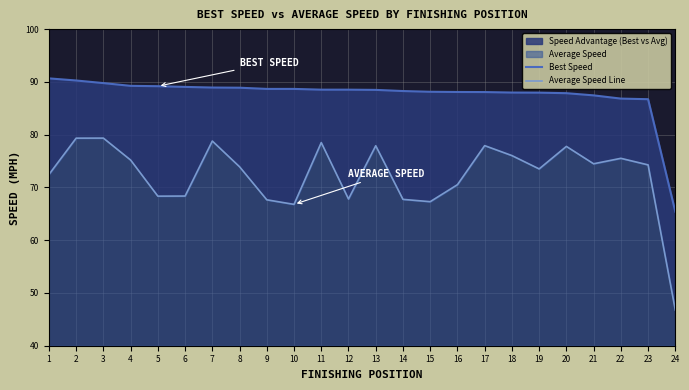

Rank the categories by Average Speed Line value from lowest to highest.

24, 10, 15, 9, 14, 12, 5, 6, 16, 1, 19, 8, 23, 21, 4, 22, 18, 20, 13, 17, 11, 7, 2, 3